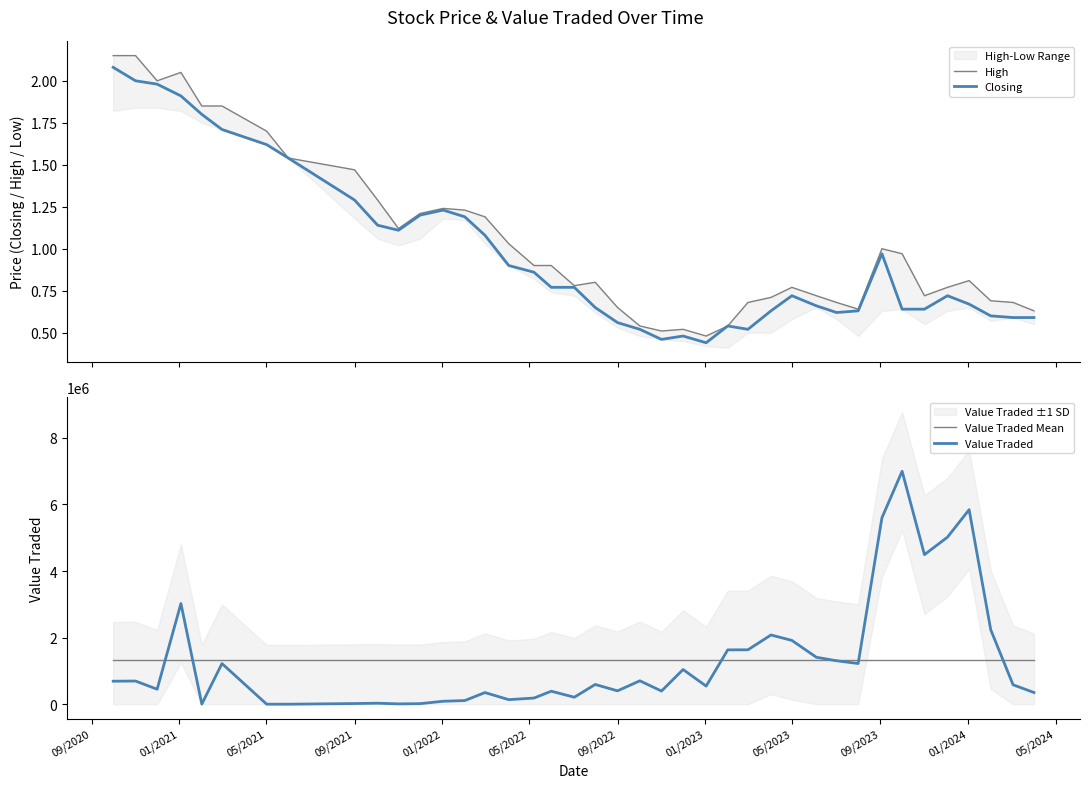

What is the average value of the Closing series?

1.0